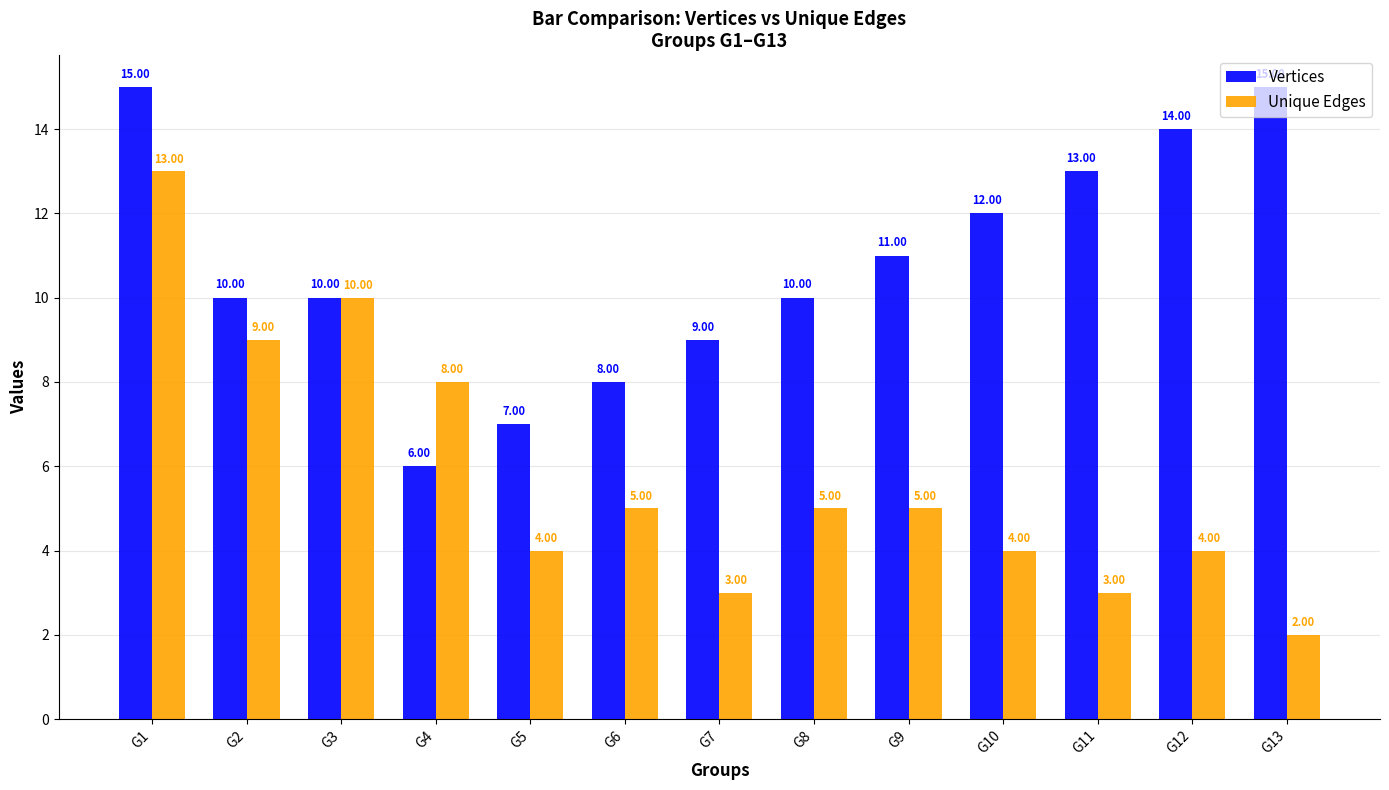

What is the difference between the maximum and minimum values in the Unique Edges series?

11